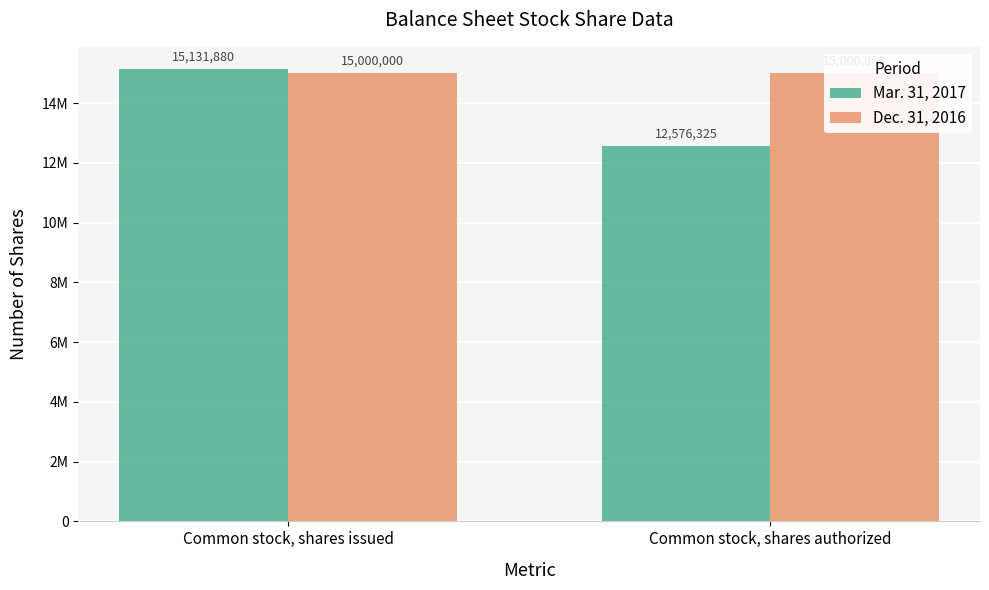

What is the total value across all series at Common stock, shares authorized?

27576325